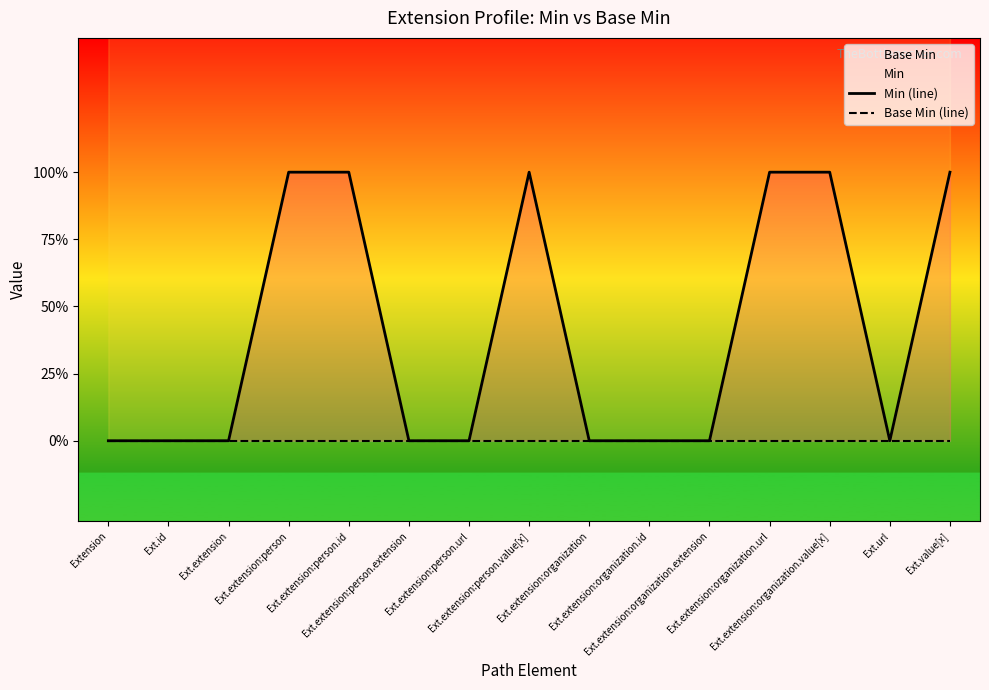

What position from the right is Ext.extension:organization.url?

4